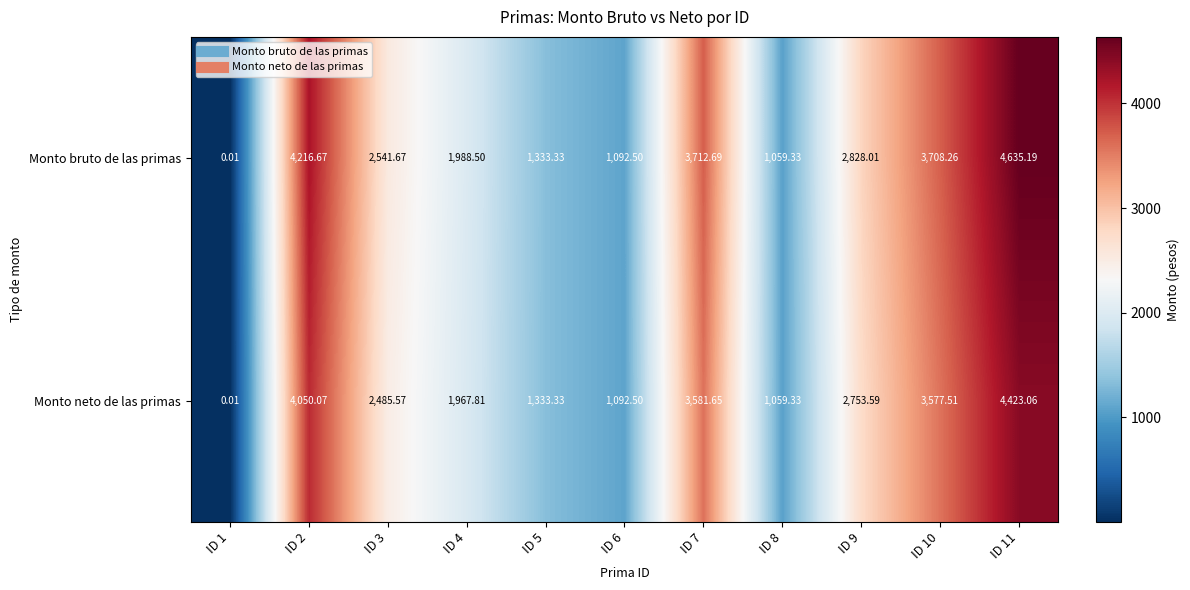

Is the value of Monto bruto de las primas at ID 2 greater than the value of Monto neto de las primas at ID 10?

Yes